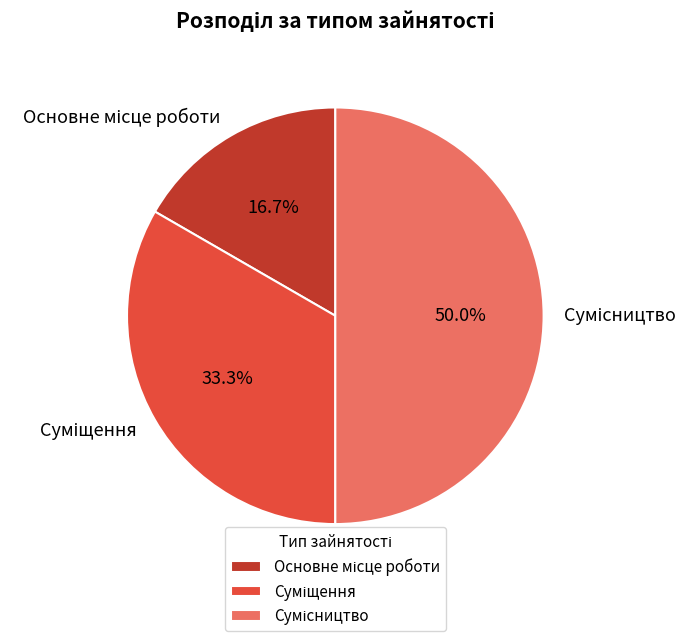

True or false: Суміщення accounts for 33% of the total.

True